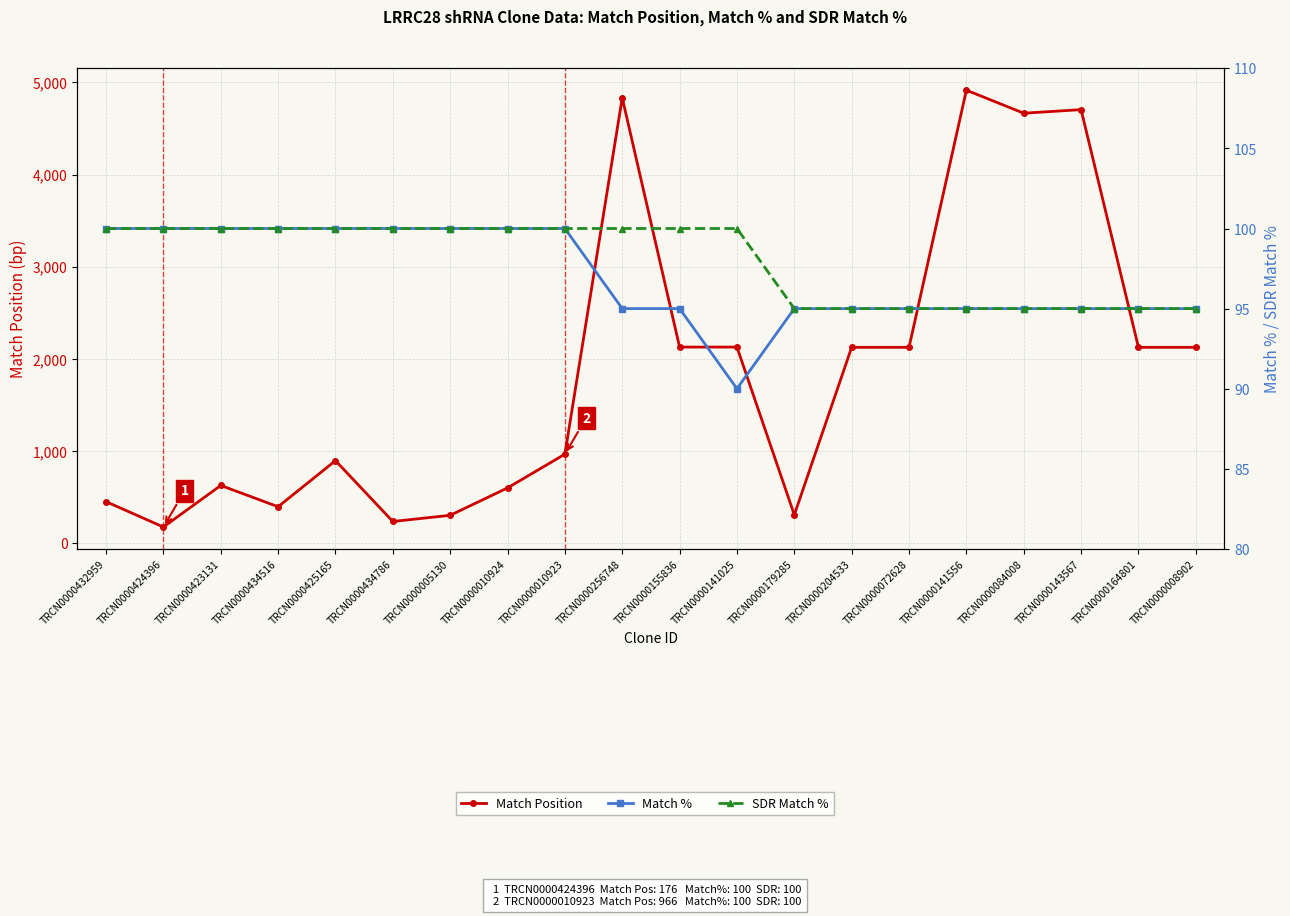

What is the value of the SDR Match % point at the 9th from the left?

100